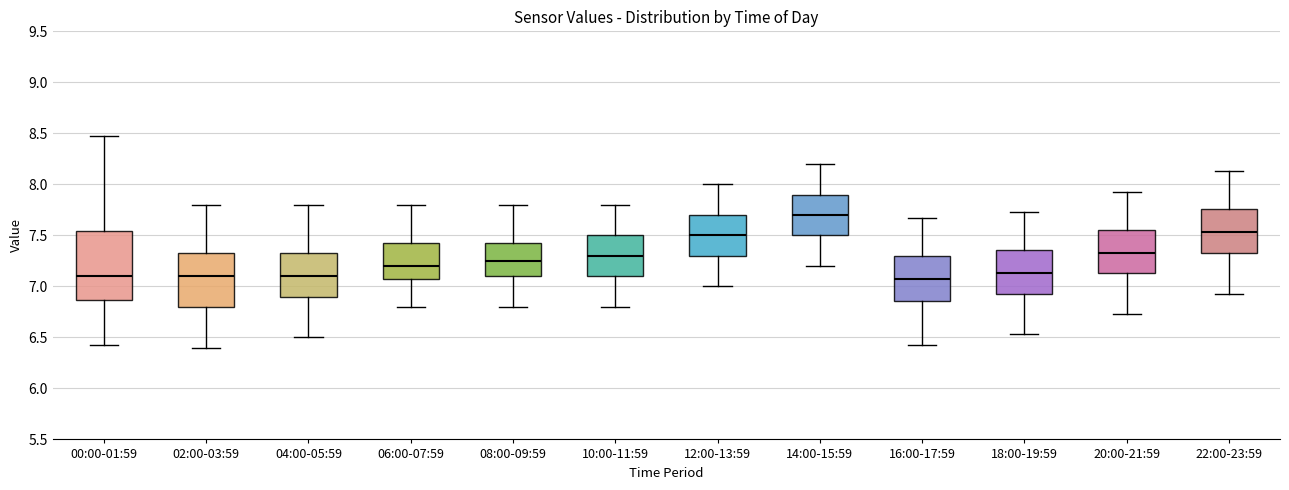

Reading left to right, read every box against the y-axis: the position of its median line, the range the box covers, and the ends of its whiskers. The values are not printed on the chart, so give them approximately, as read against the axis.

00:00-01:59: median 7.10, box 6.85 to 7.55, whiskers 6.45 to 8.45
02:00-03:59: median 7.10, box 6.80 to 7.35, whiskers 6.40 to 7.80
04:00-05:59: median 7.10, box 6.90 to 7.35, whiskers 6.50 to 7.80
06:00-07:59: median 7.20, box 7.10 to 7.45, whiskers 6.80 to 7.80
08:00-09:59: median 7.25, box 7.10 to 7.45, whiskers 6.80 to 7.80
10:00-11:59: median 7.30, box 7.10 to 7.50, whiskers 6.80 to 7.80
12:00-13:59: median 7.50, box 7.30 to 7.70, whiskers 7.00 to 8.00
14:00-15:59: median 7.70, box 7.50 to 7.90, whiskers 7.20 to 8.20
16:00-17:59: median 7.05, box 6.85 to 7.30, whiskers 6.45 to 7.65
18:00-19:59: median 7.15, box 6.95 to 7.35, whiskers 6.55 to 7.75
20:00-21:59: median 7.35, box 7.15 to 7.55, whiskers 6.75 to 7.95
22:00-23:59: median 7.55, box 7.35 to 7.75, whiskers 6.95 to 8.15